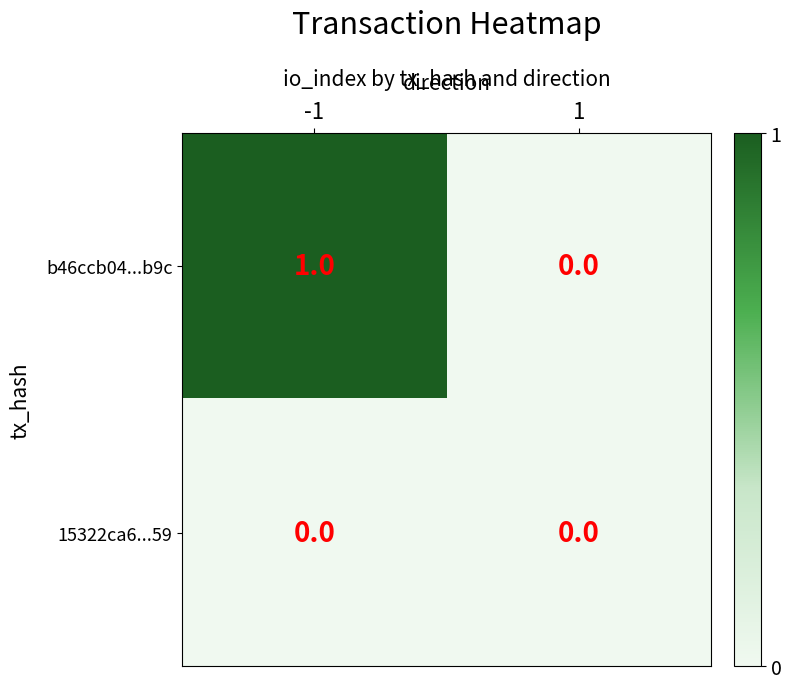

Reading right to left, extract all data points from this chart.

b46ccb04...b9c: 1=0	-1=1
15322ca6...59: 1=0	-1=0